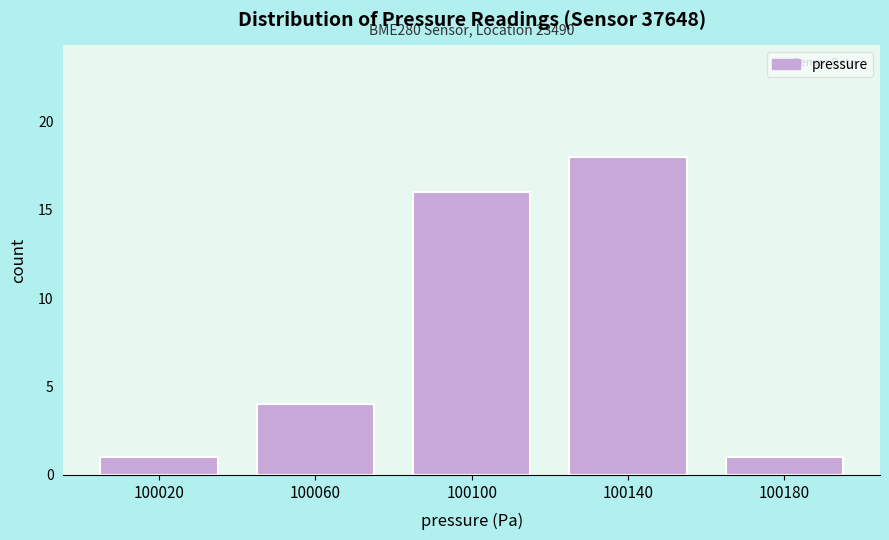

Reading left to right, transcribe all the data shown in this chart.

1	4	16	18	1